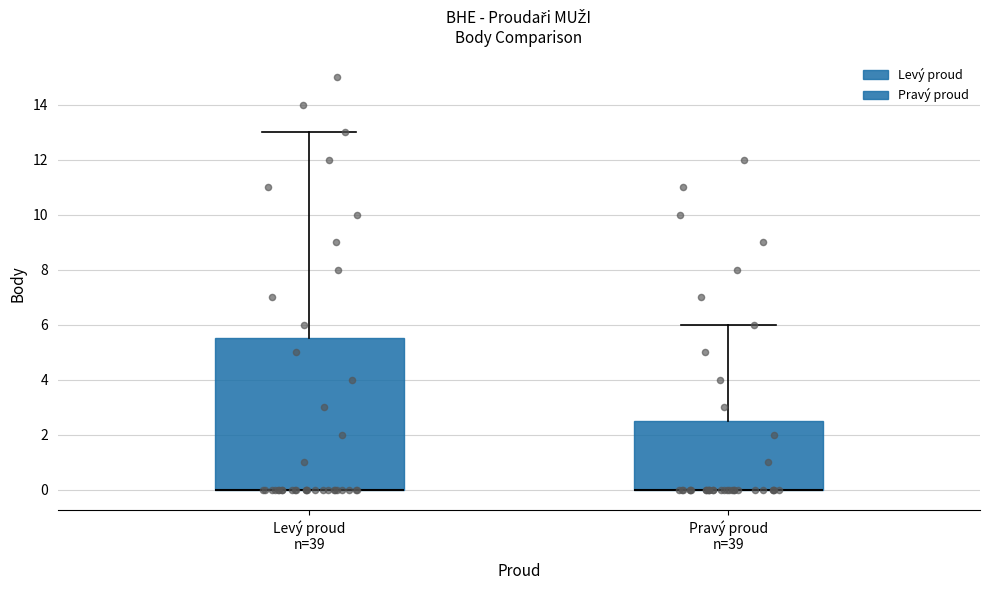

Reading left to right, transcribe this box plot: for each box, give where its median line is, the range the box spans, and where its two whiskers end, as read against the y-axis. The values are not printed on the chart, so give them approximately, as read against the axis.

Levý proud n=39: median 0.0 (drawn on the box's lower edge), box 0.0 to 5.6, whiskers 0.0 to 13.0
Pravý proud n=39: median 0.0 (drawn on the box's lower edge), box 0.0 to 2.6, whiskers 0.0 to 6.0